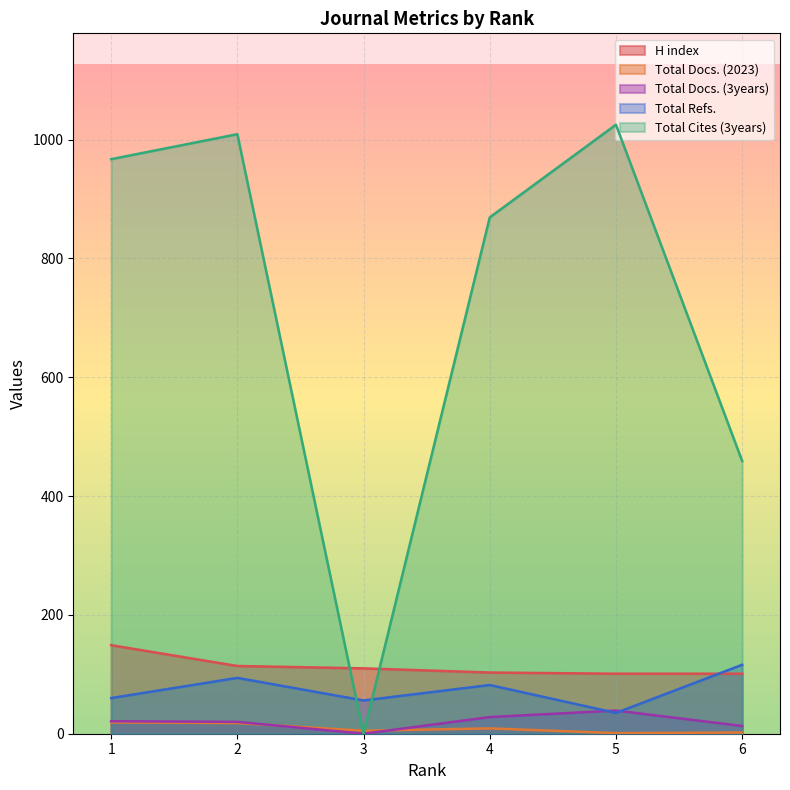

What is the value of the Total Docs. (3years) point at the 4th from the left?

28